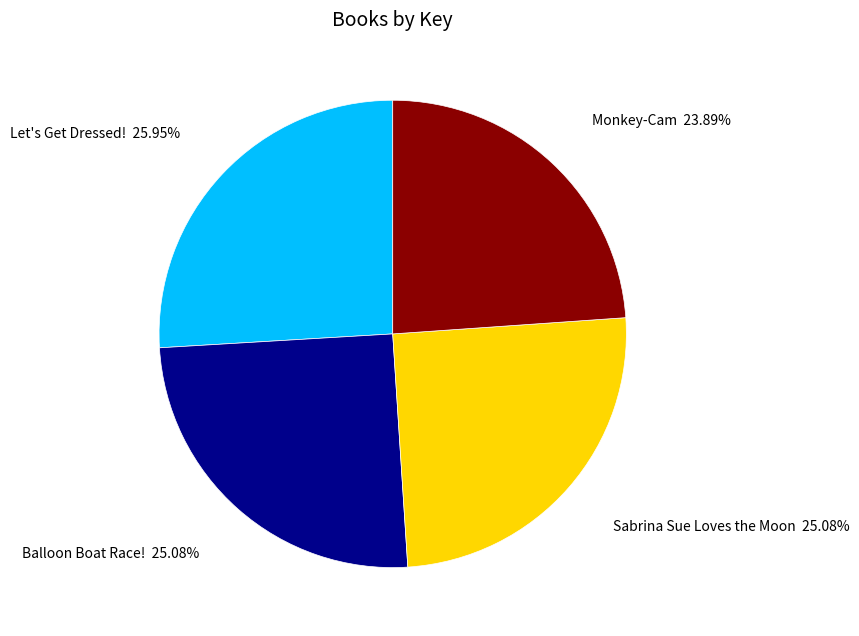

Which has a higher value, Monkey-Cam or Sabrina Sue Loves the Moon?

Sabrina Sue Loves the Moon